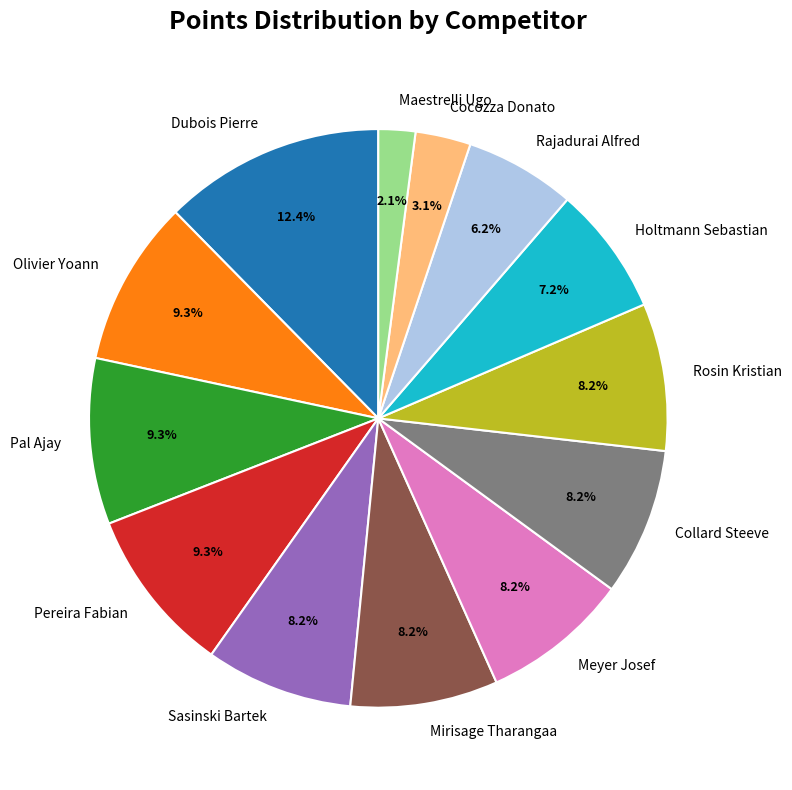

To the nearest percent, what is the difference between the Holtmann Sebastian and Cocozza Donato slice percentages?

4%